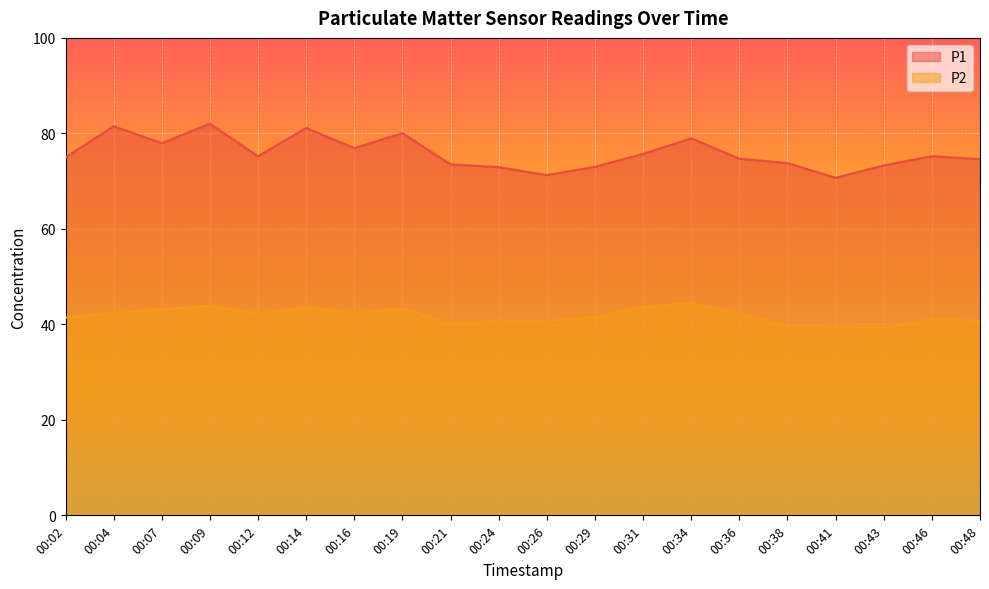

How many lines are shown in the chart?

2